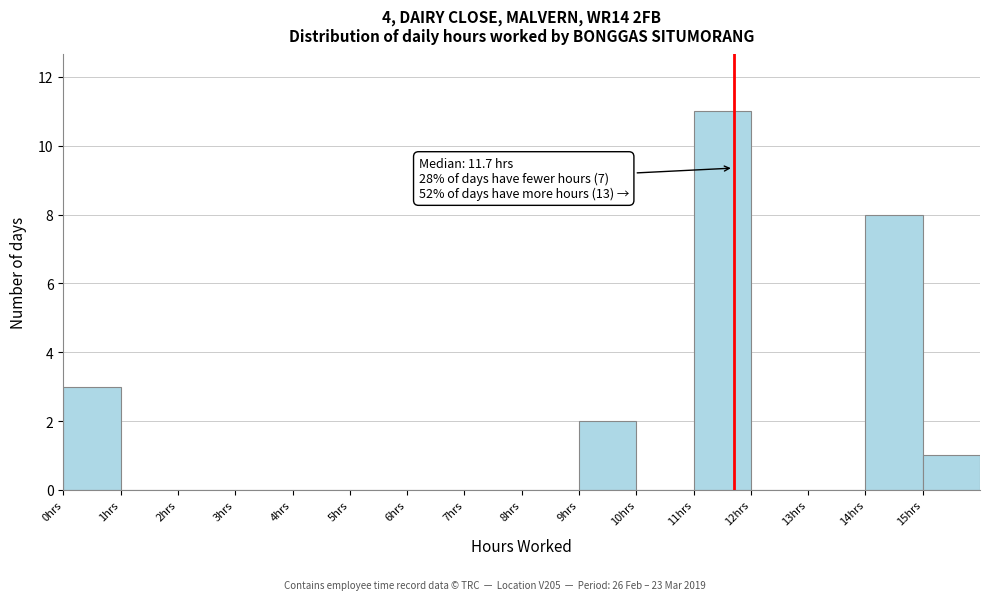

Which range on the x-axis has the tallest bar?

11 to 12